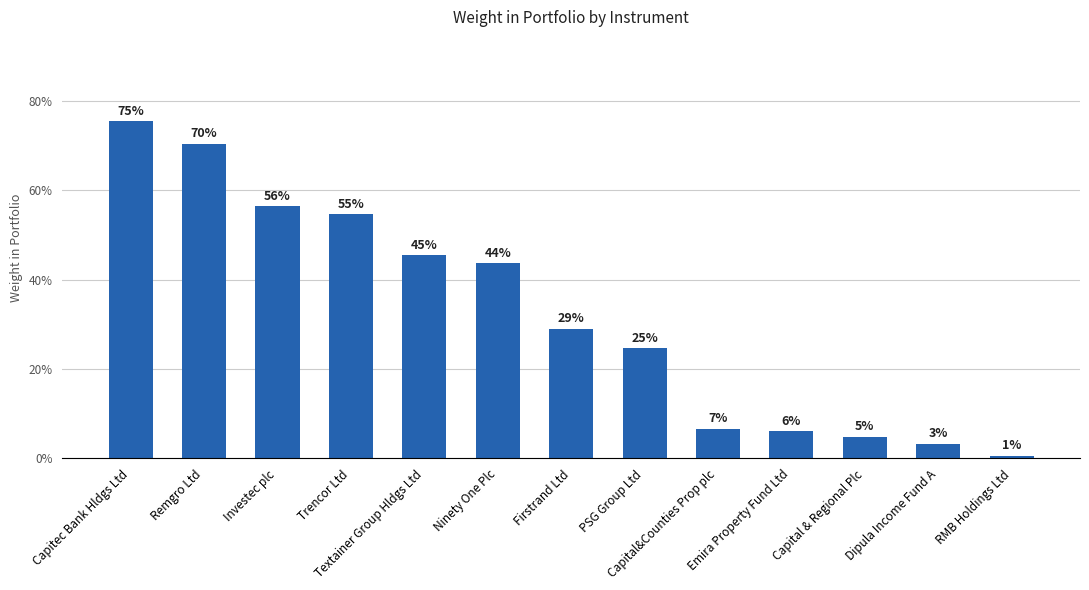

Are the bars horizontal?

No